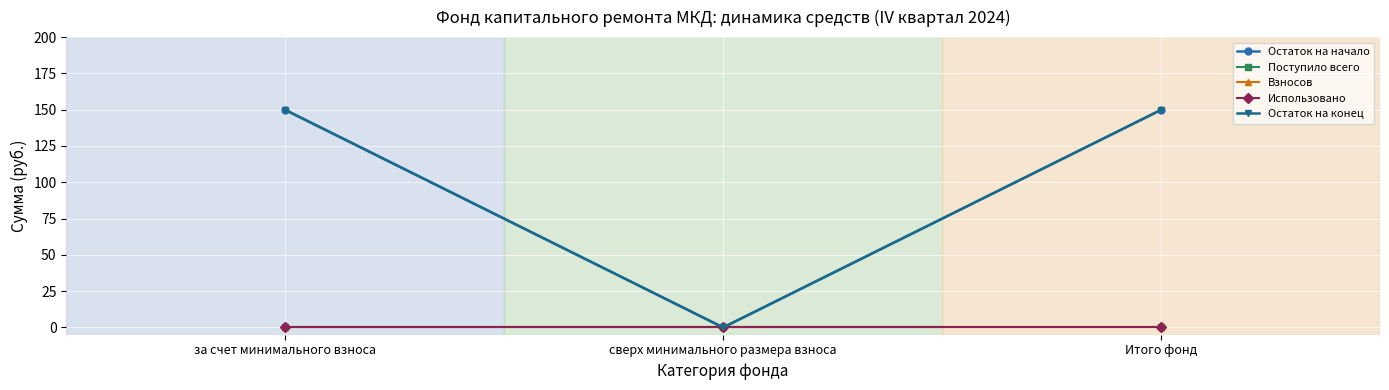

The value of Остаток на начало at за счет минимального взноса is 248.5. True or false?

False